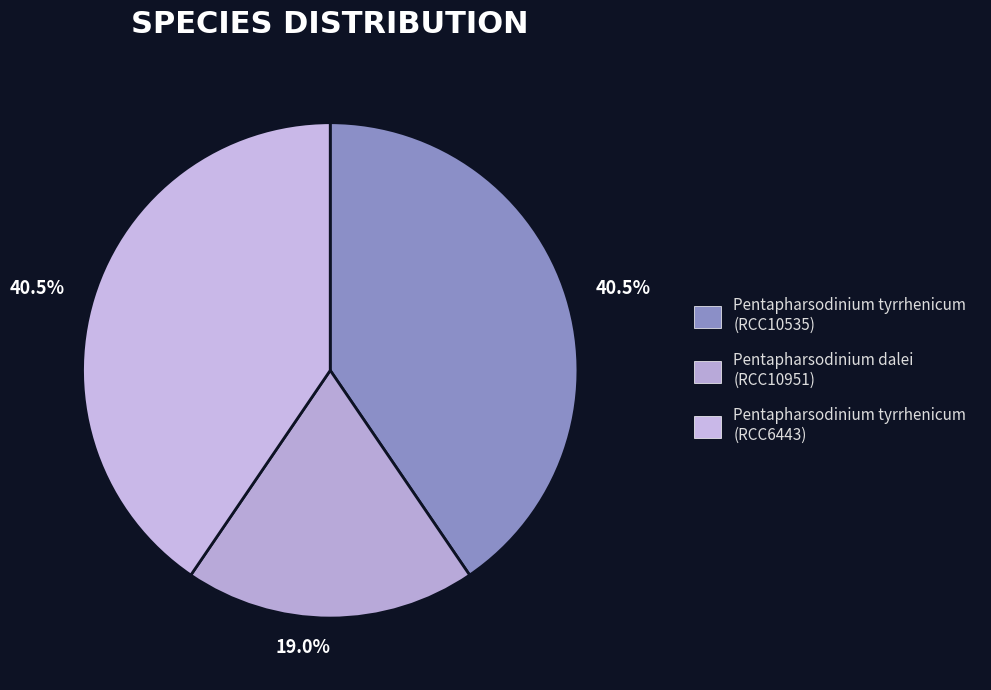

Which slice is the largest?

Pentapharsodinium tyrrhenicum (RCC10535)